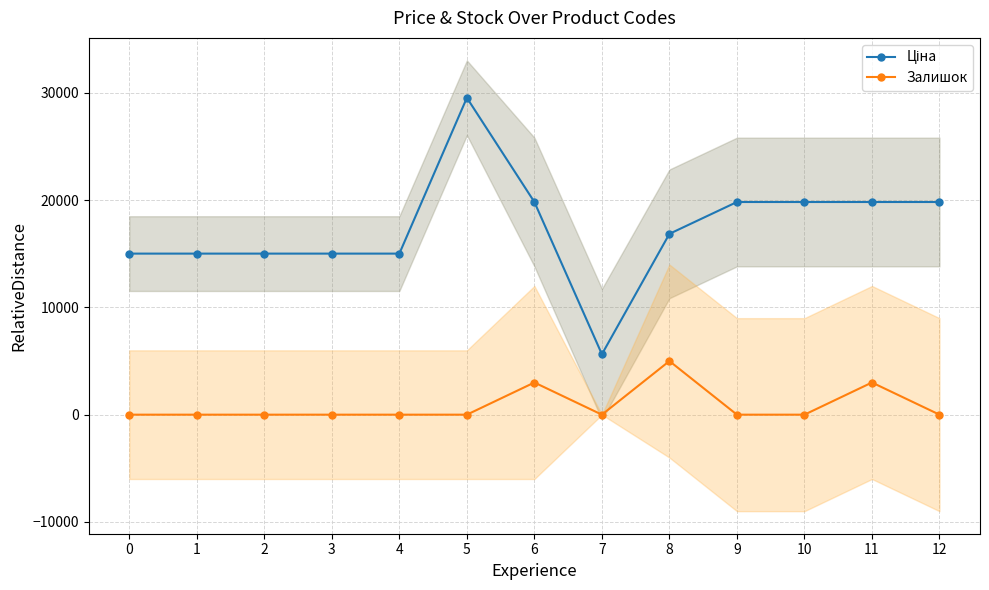

At which category does Ціна reach its first local peak?

5